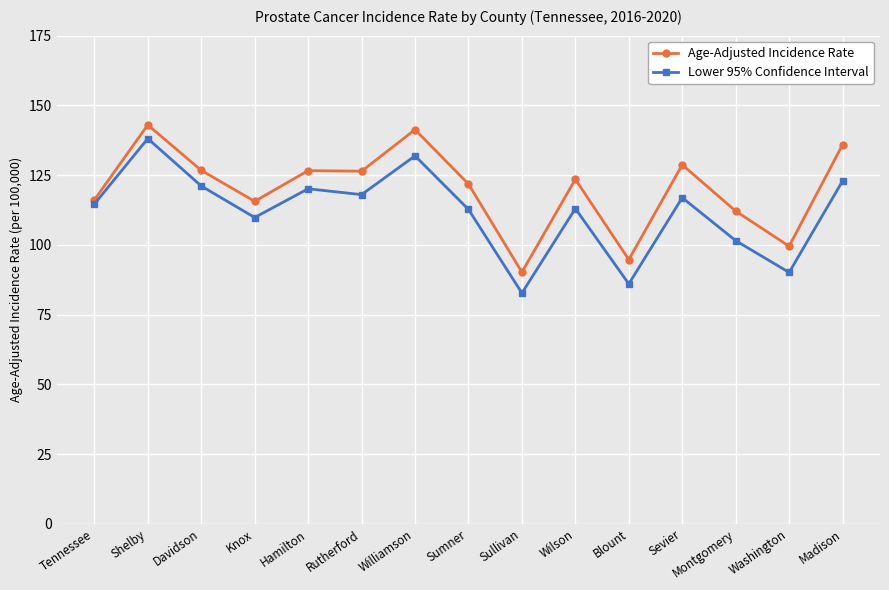

In Lower 95% Confidence Interval, how many points are lower than both neighbors (excluding endpoints)?

5